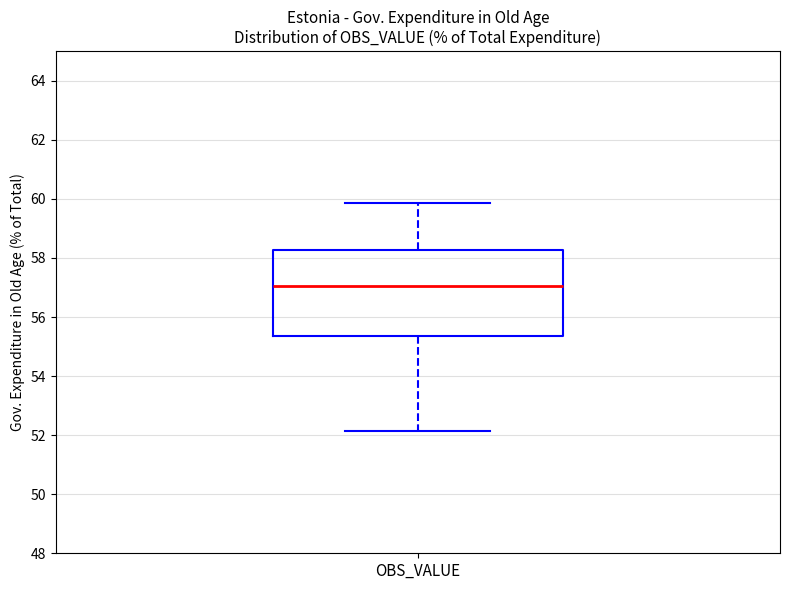

Transcribe this box plot: give where the median line is, the range the box spans, and where the two whiskers end, as read against the y-axis. The values are not printed on the chart, so give them approximately, as read against the axis.

median 57.0, box 55.4 to 58.2, whiskers 52.2 to 59.8